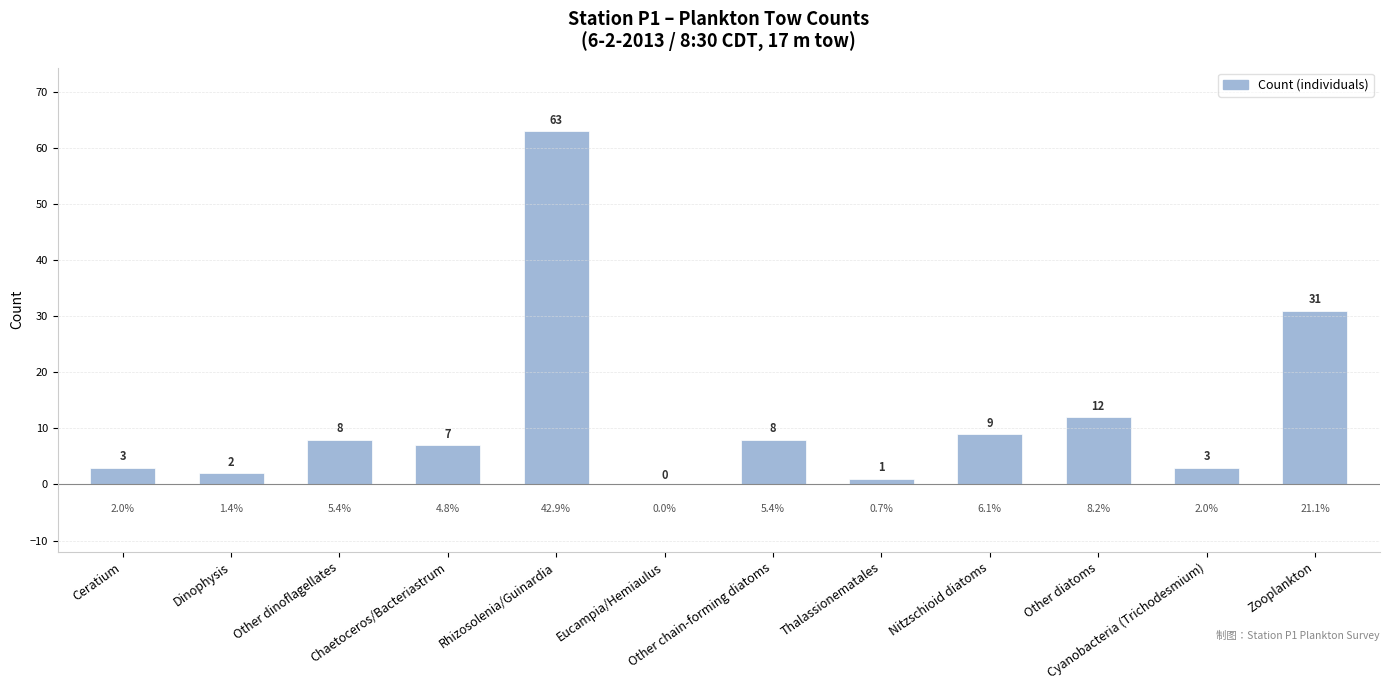

At which label is the value closest to 31?

Zooplankton